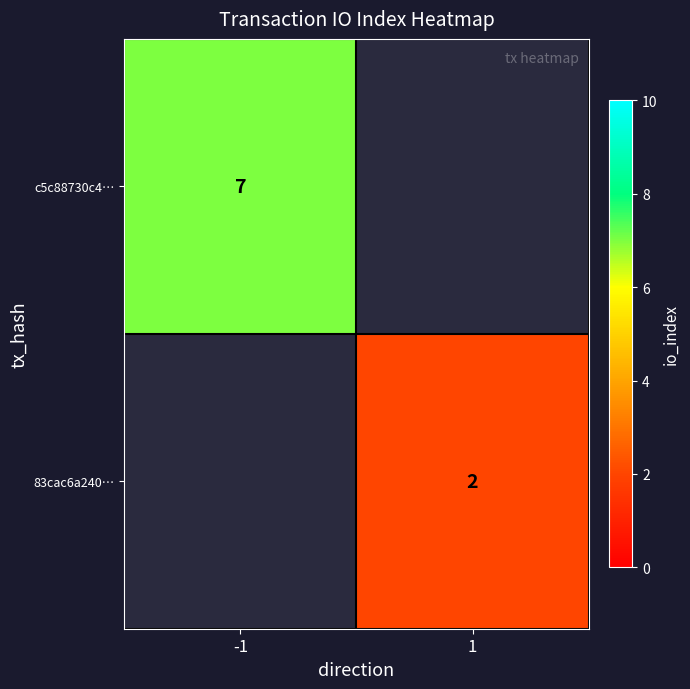

The c5c88730c4… series shows 7 at -1. True or false?

True